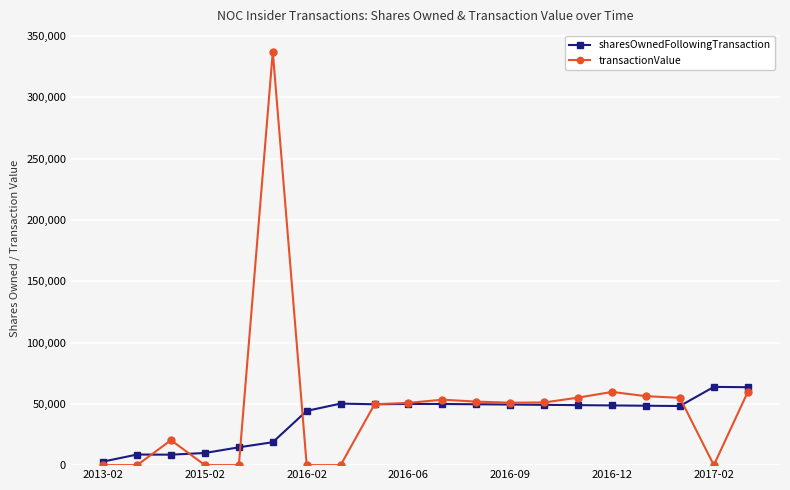

What is the maximum value for sharesOwnedFollowingTransaction?

63810